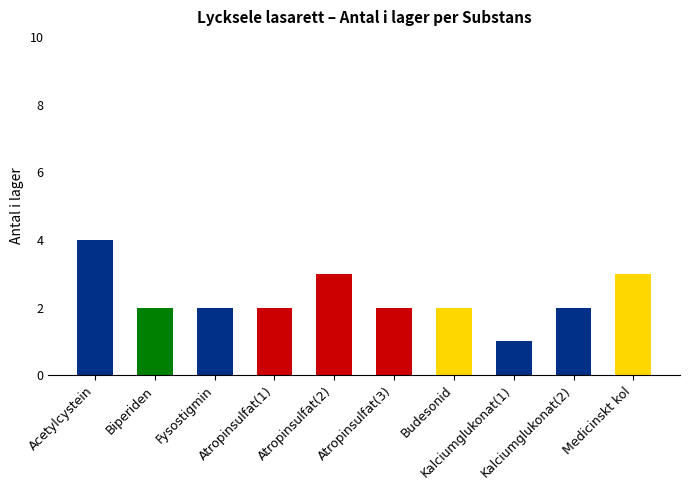

What is the value of the 10th bar from the left?

3